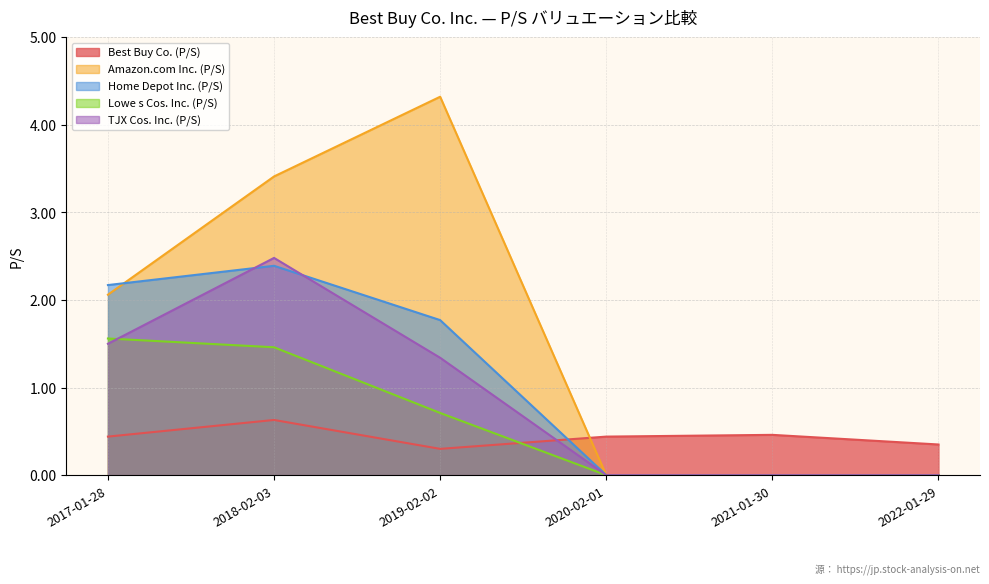

How many categories are shown in the chart?

6